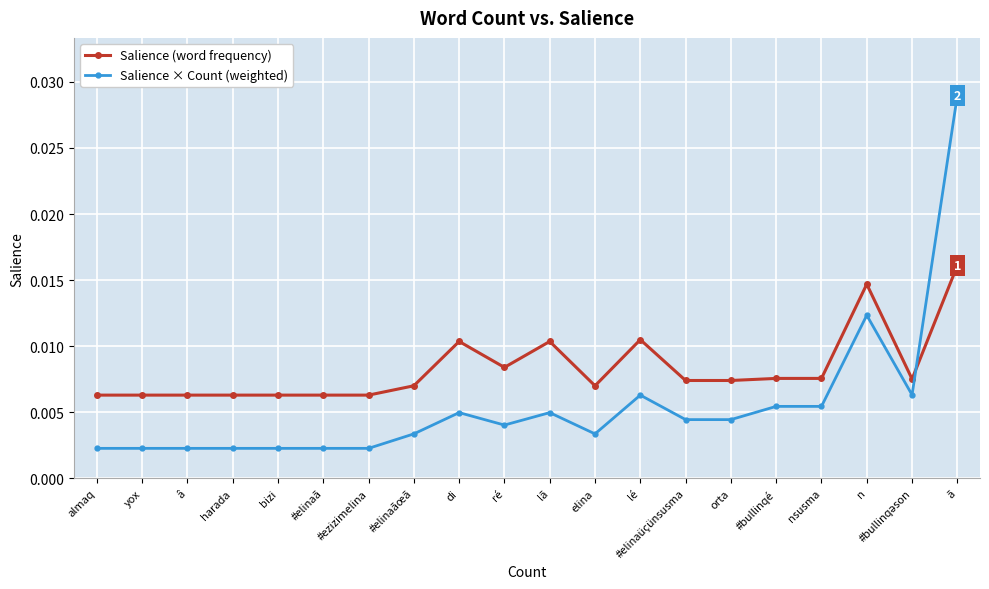

At #elinaüçünsusma, list the series in order from smallest to largest.

Salience × Count (weighted), Salience (word frequency)